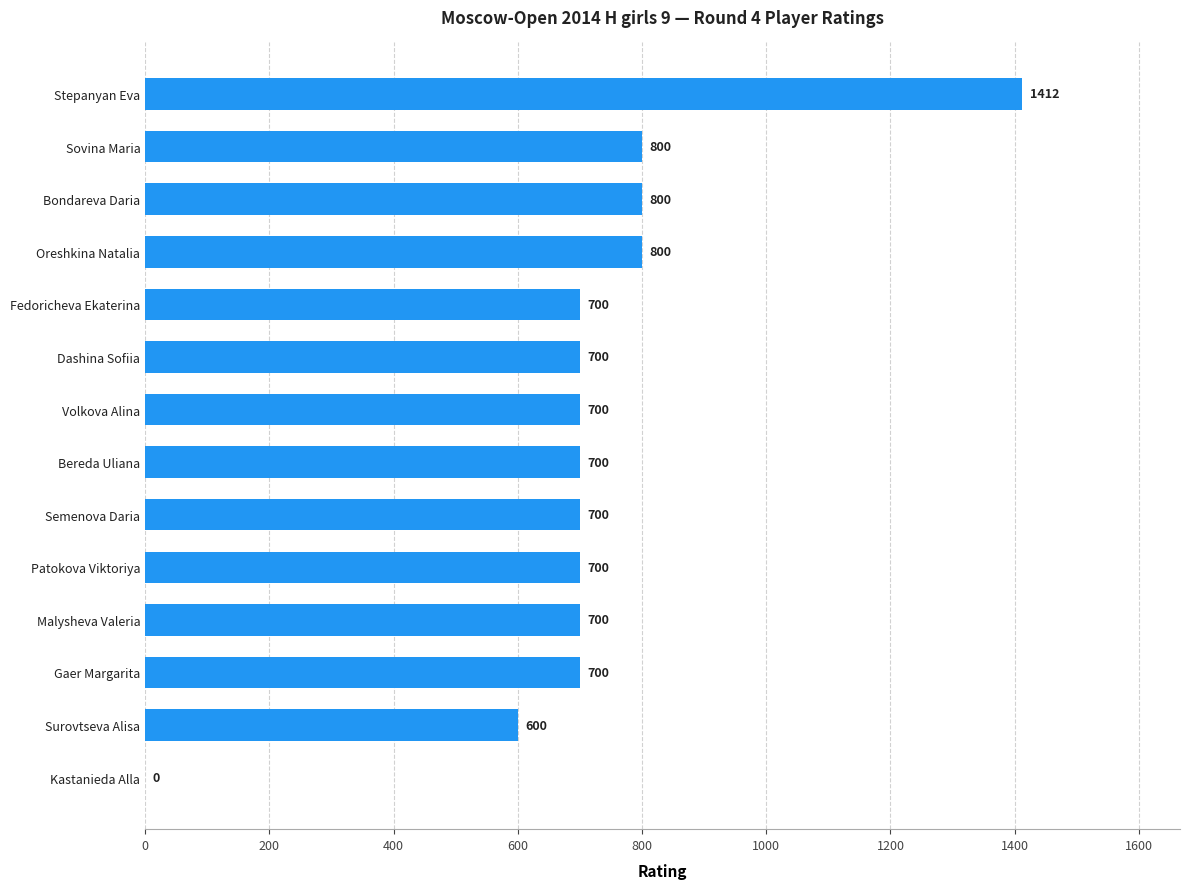

Reading bottom to top, transcribe all the data shown in this chart.

Kastanieda Alla=0	Surovtseva Alisa=600	Gaer Margarita=700	Malysheva Valeria=700	Patokova Viktoriya=700	Semenova Daria=700	Bereda Uliana=700	Volkova Alina=700	Dashina Sofiia=700	Fedoricheva Ekaterina=700	Oreshkina Natalia=800	Bondareva Daria=800	Sovina Maria=800	Stepanyan Eva=1412